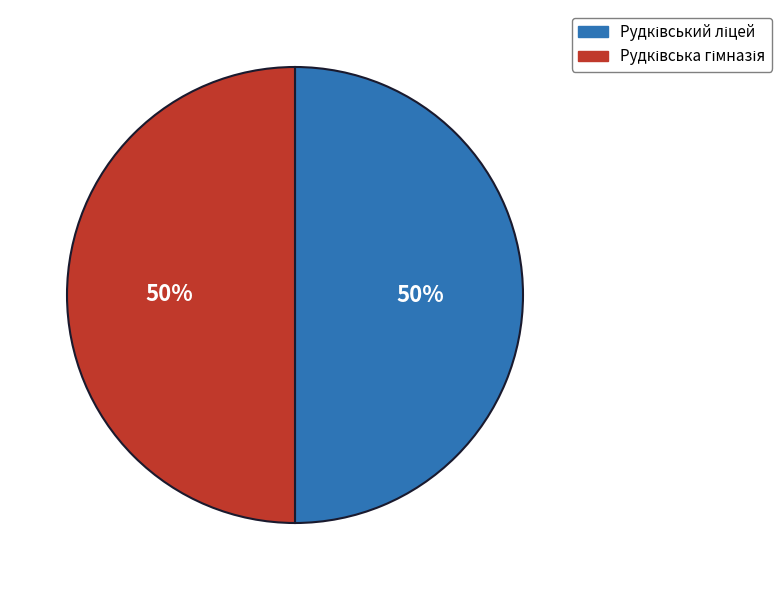

Count the number of slices in the pie.

2